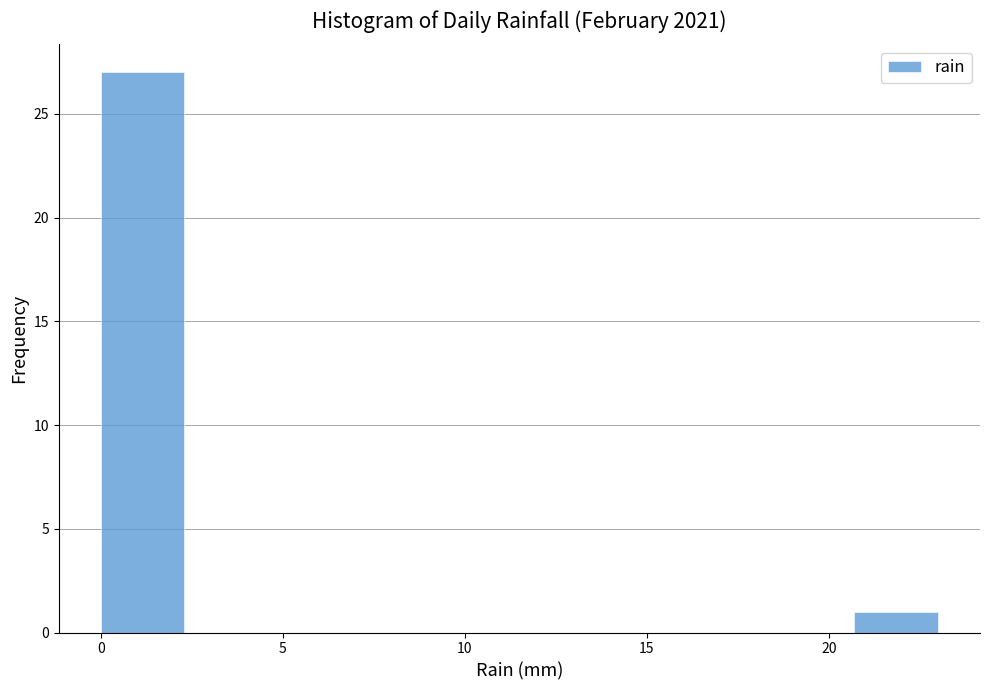

Reading left to right, list every bar in this chart as the range it spans on the x-axis followed by its height. Neither the bar edges nor the heights are printed on the chart, so give them approximately, as read against the axes.

0.0 to 2.3: 27
2.3 to 4.6: 0
4.6 to 6.9: 0
6.9 to 9.2: 0
9.2 to 11.5: 0
11.5 to 13.8: 0
13.8 to 16.1: 0
16.1 to 18.4: 0
18.4 to 20.7: 0
20.7 to 23.0: 1